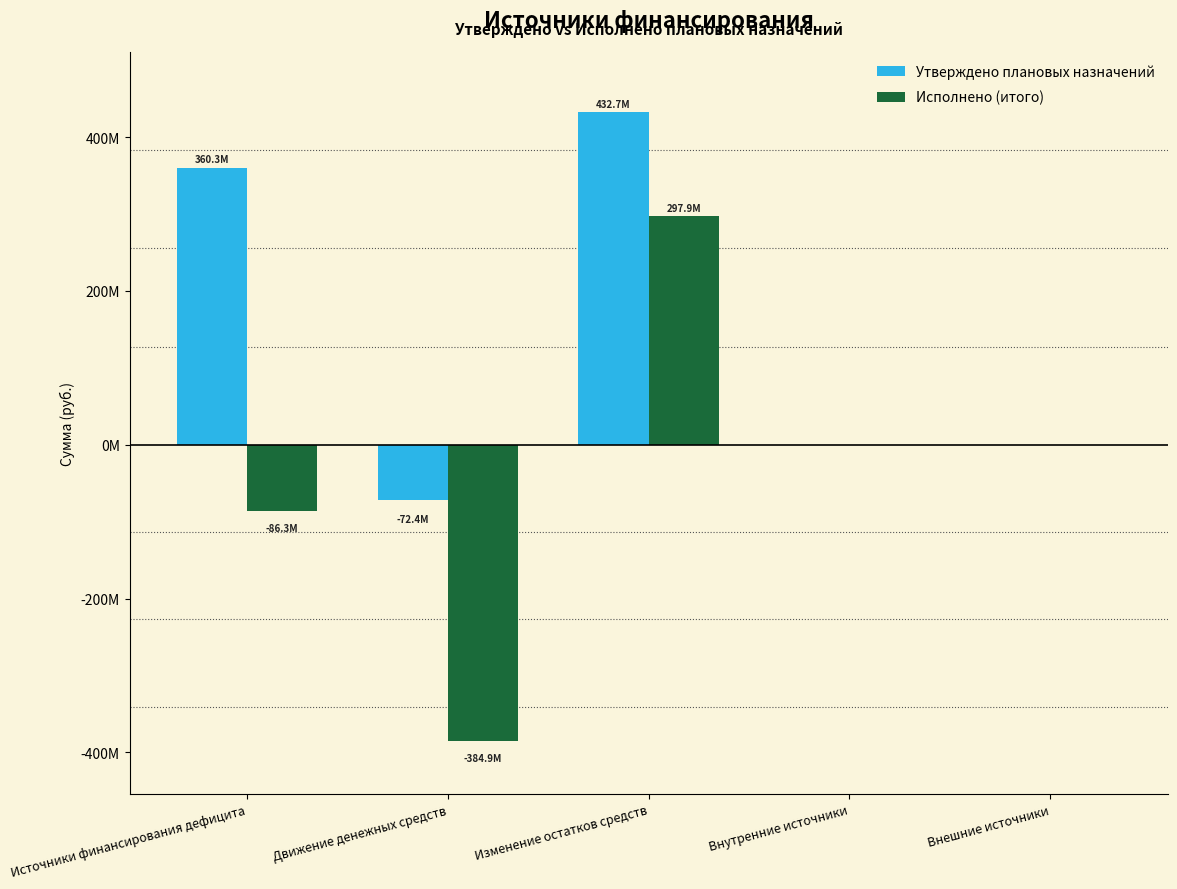

At which category is the sum across all series the highest?

Изменение остатков средств